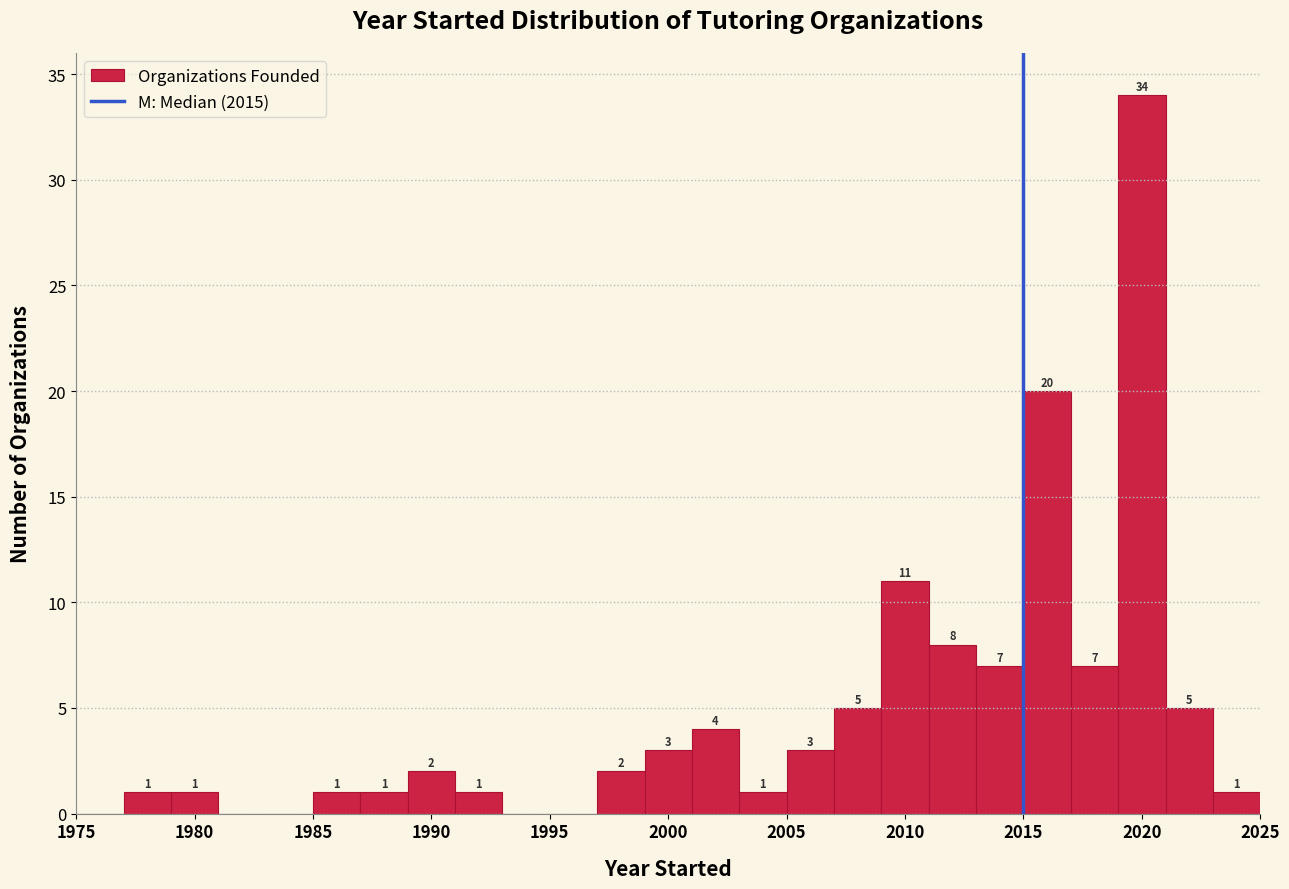

Over which range of the x-axis is the bar tallest?

2019 to 2021